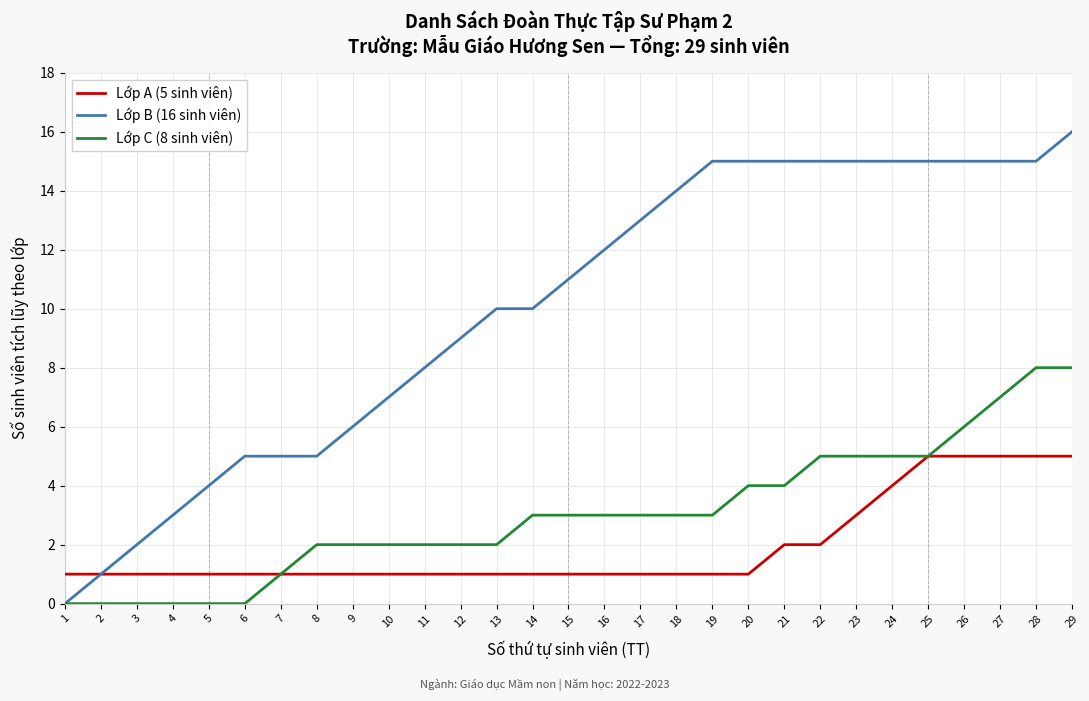

What is the difference between the maximum and minimum values in the Lớp C (8 sinh viên) series?

8